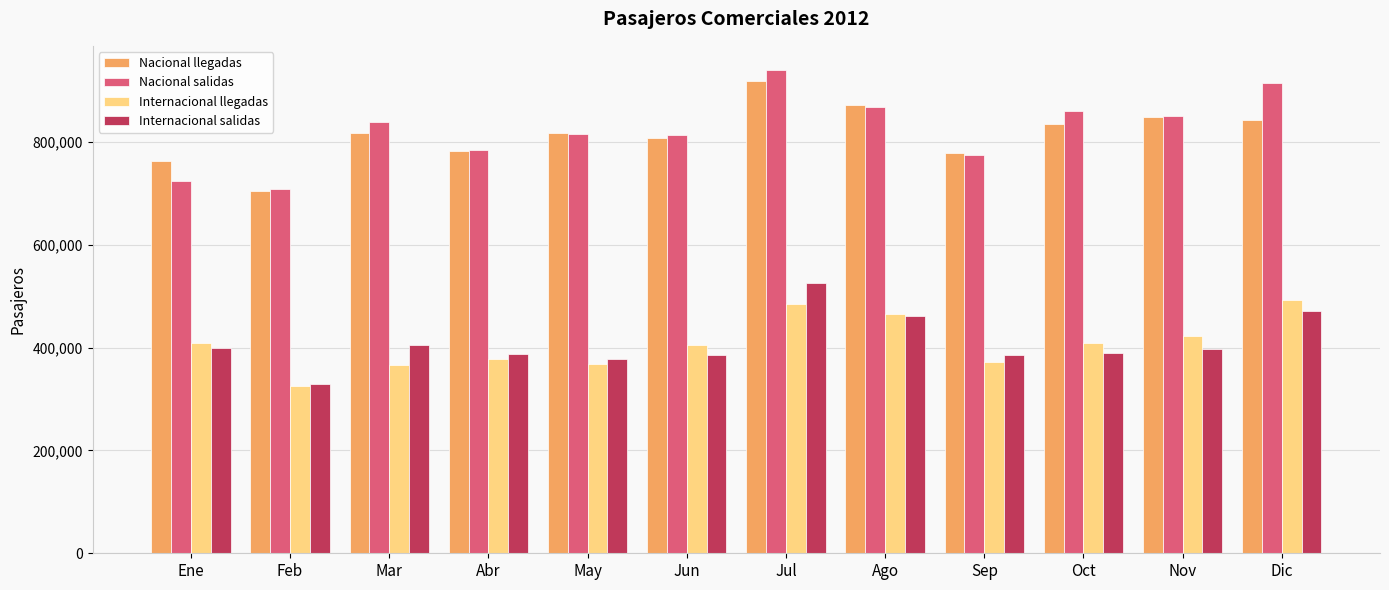

How many distinct data groups are displayed?

4